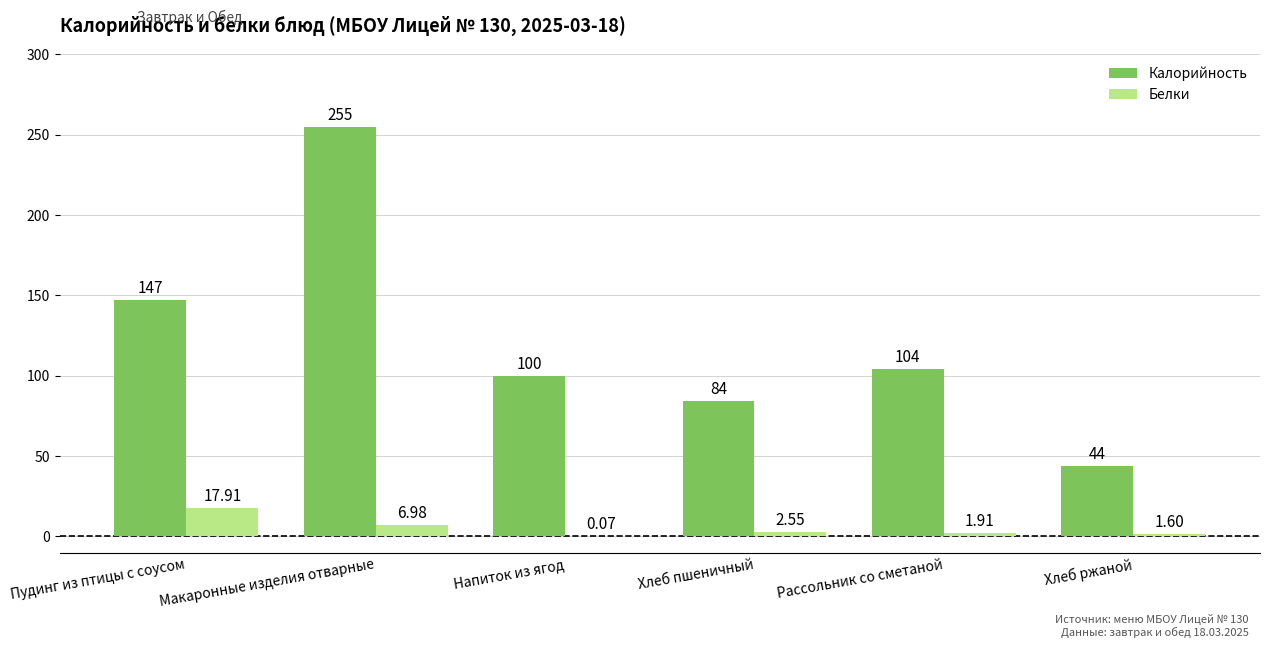

At which category is the sum across all series the highest?

Макаронные изделия отварные